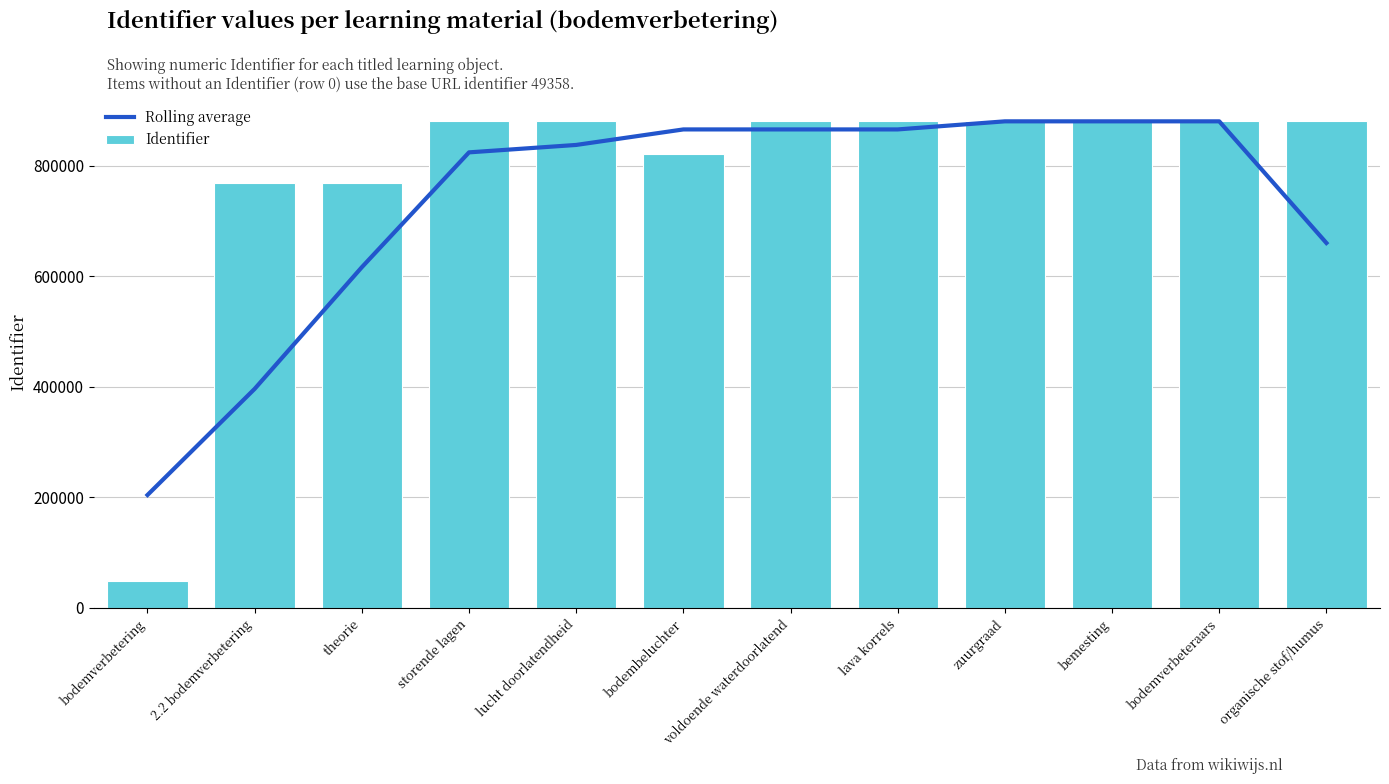

At which category is the sum across all series the highest?

bodemverbeteraars